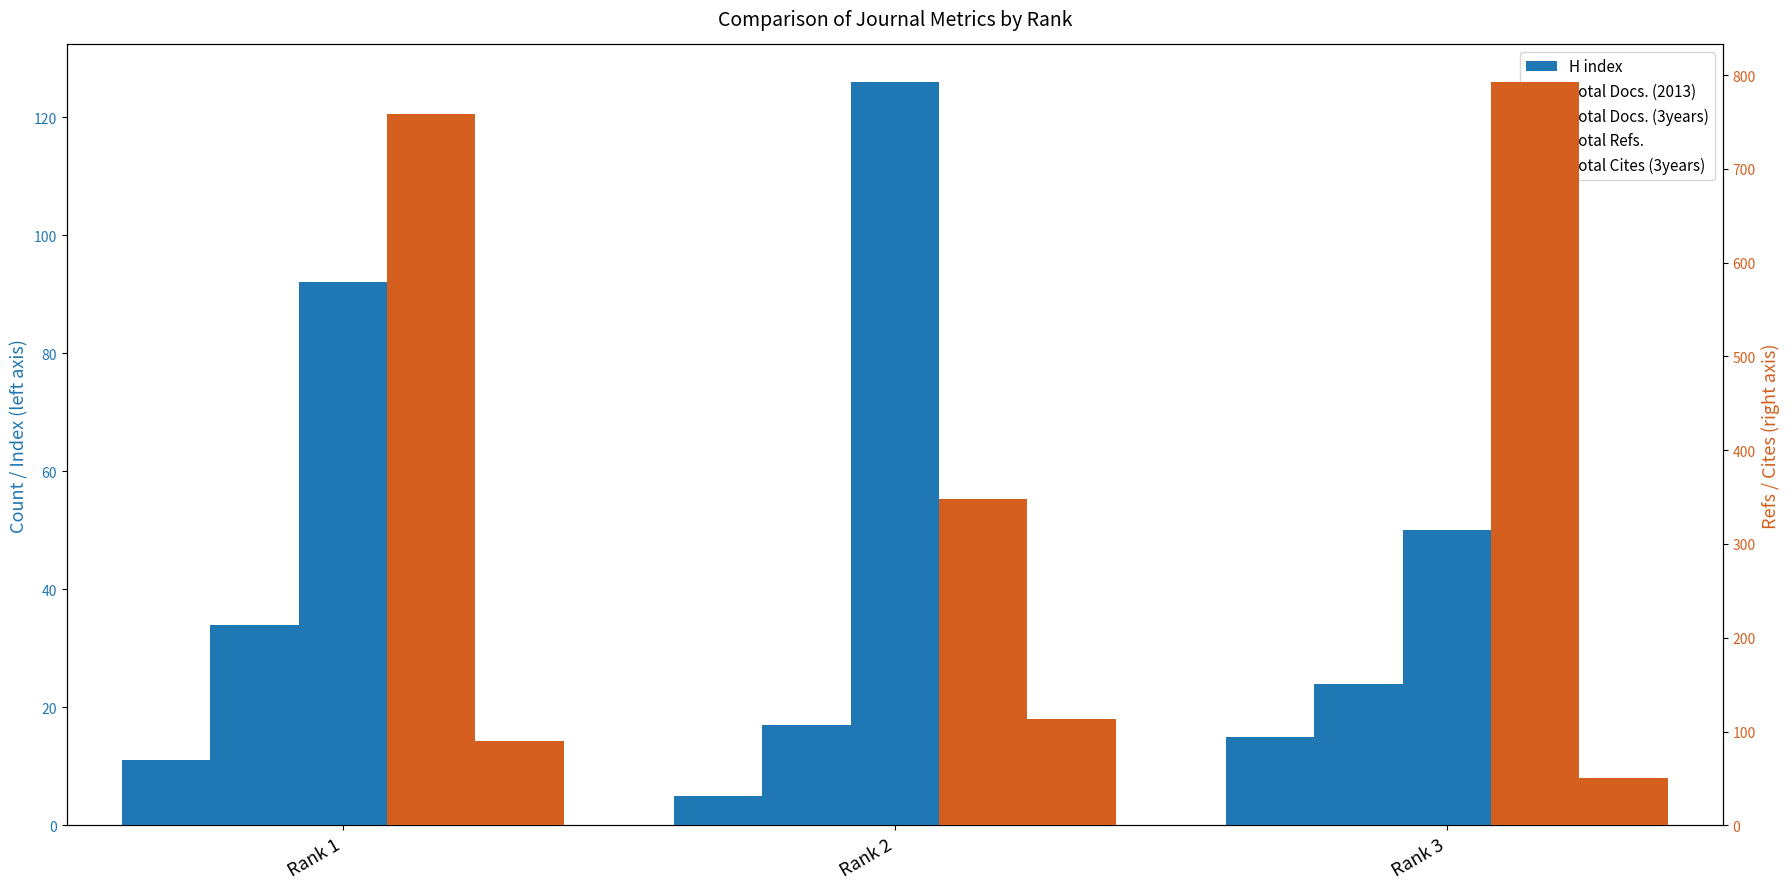

List the labels in order of Total Docs. (2013) value, smallest first.

Rank 2, Rank 3, Rank 1